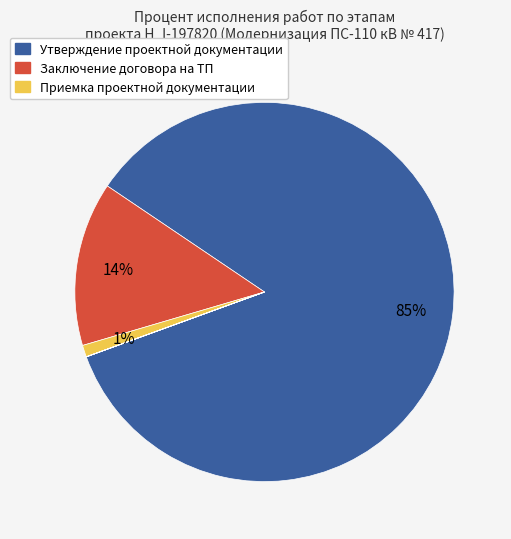

To the nearest percent, what is the difference between the largest and smallest slice percentages?

85%